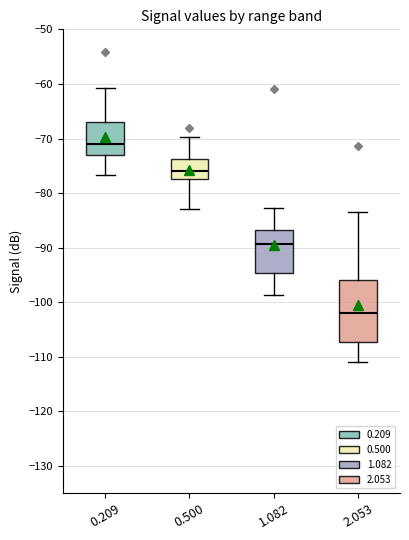

Where is the upper edge of the box at x = 2.053 on the y-axis? The values are not printed on the chart, so give them approximately, as read against the axis.

-96